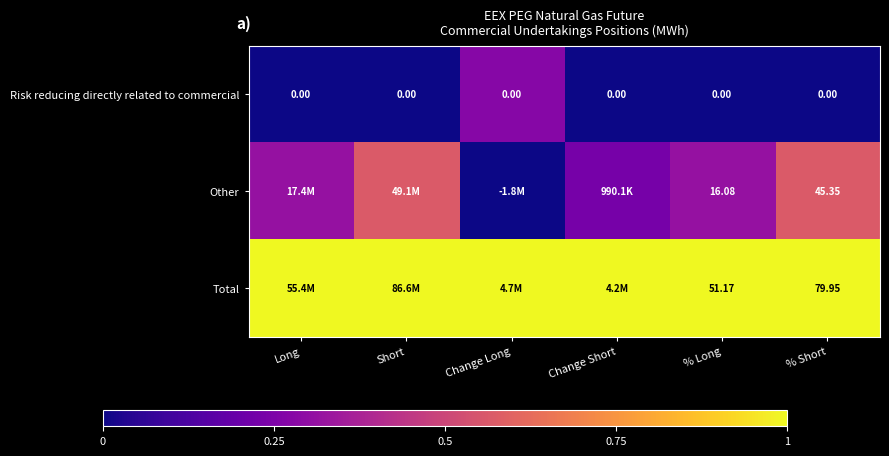

Is the value of Risk reducing directly related to commercial at % Short greater than the value of Other at % Short?

No